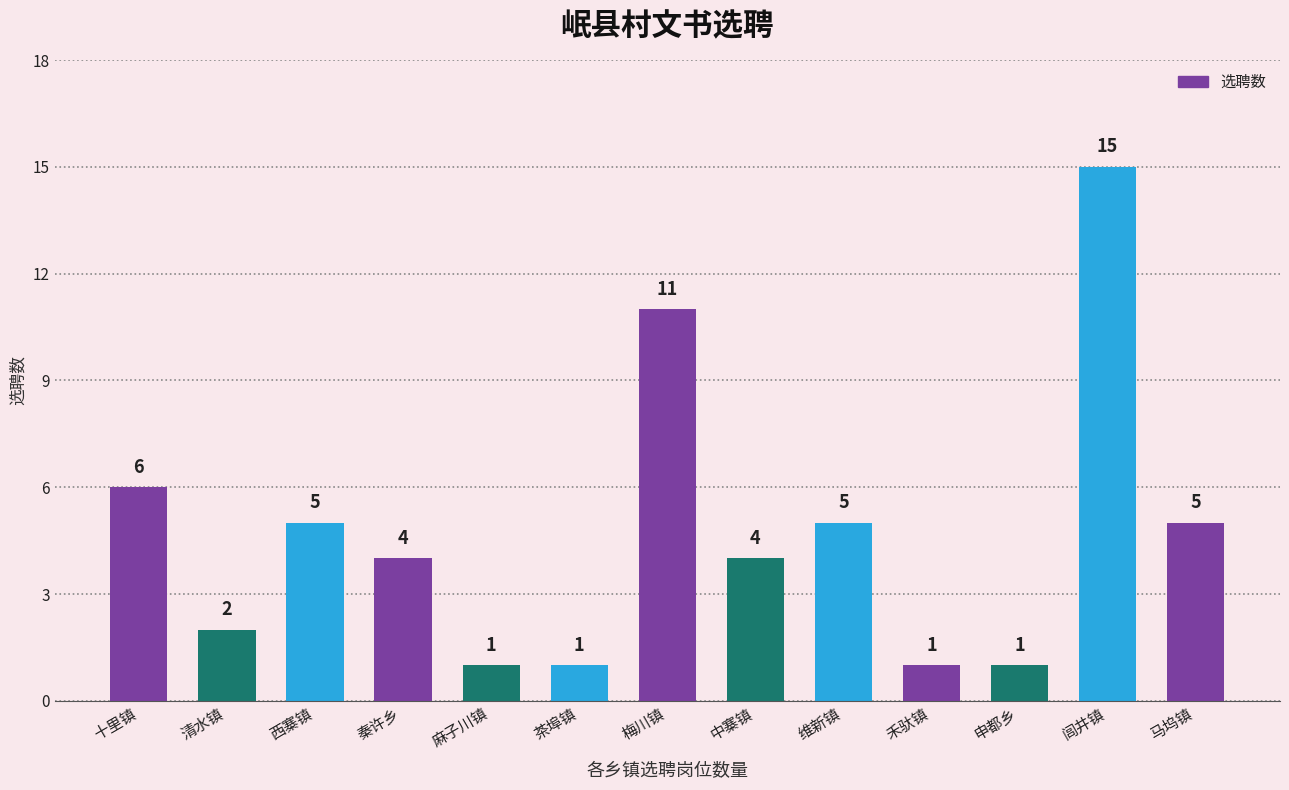

What is the greatest value displayed?

15